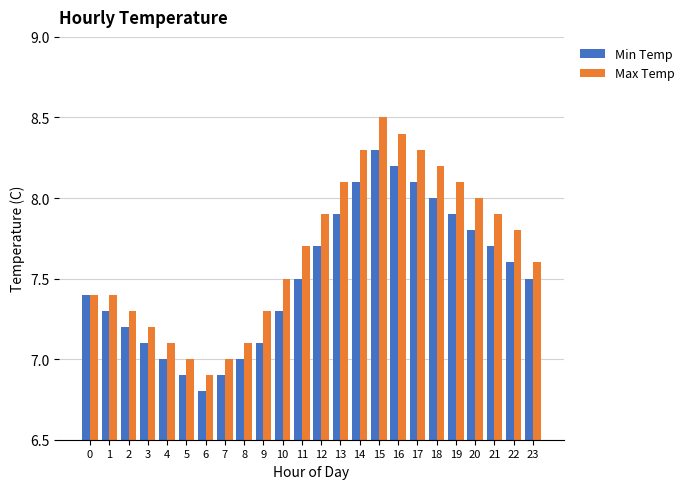

What is the value of the Min Temp bar at the 22nd from the left?

7.7